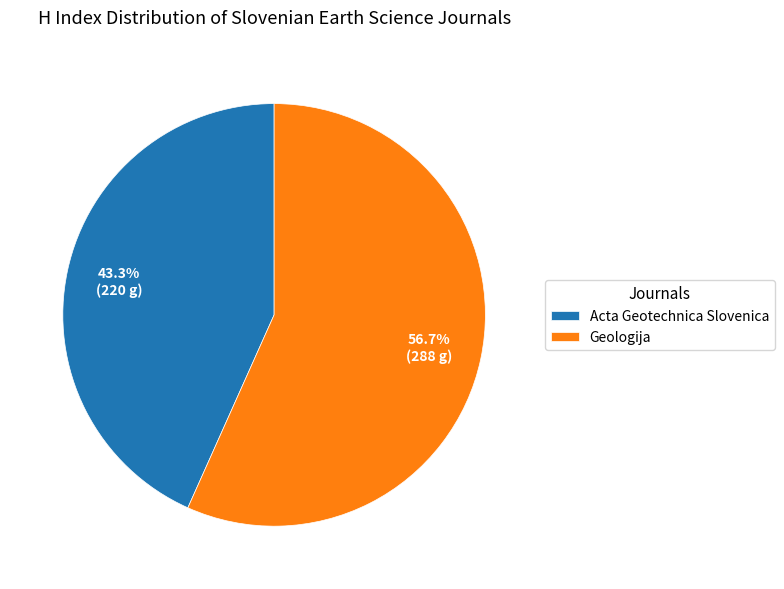

To the nearest percent, what is the difference between the largest and smallest slice percentages?

13%